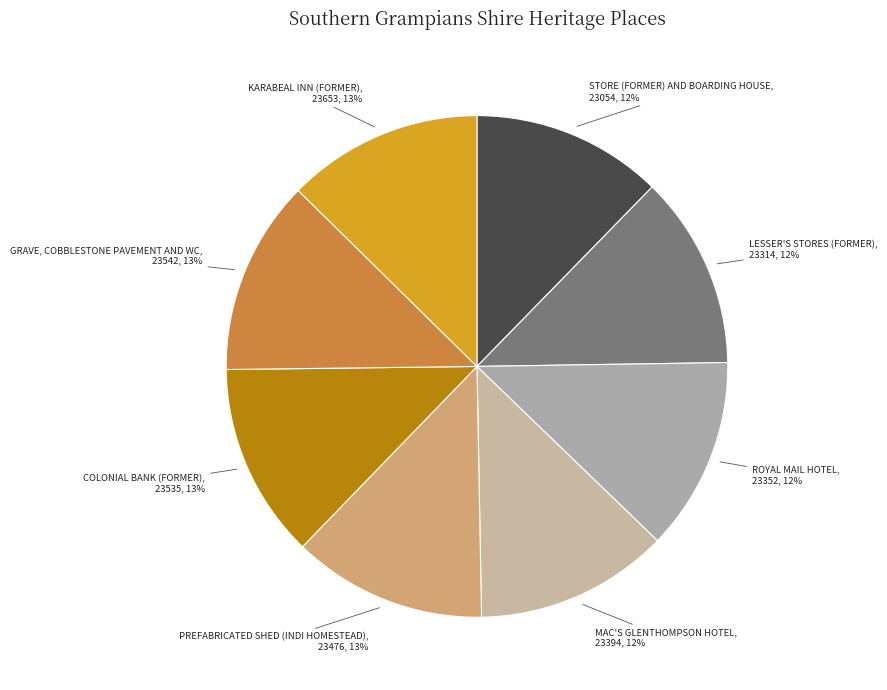

To the nearest percent, what percentage of the pie is PREFABRICATED SHED (INDI HOMESTEAD)?

13%